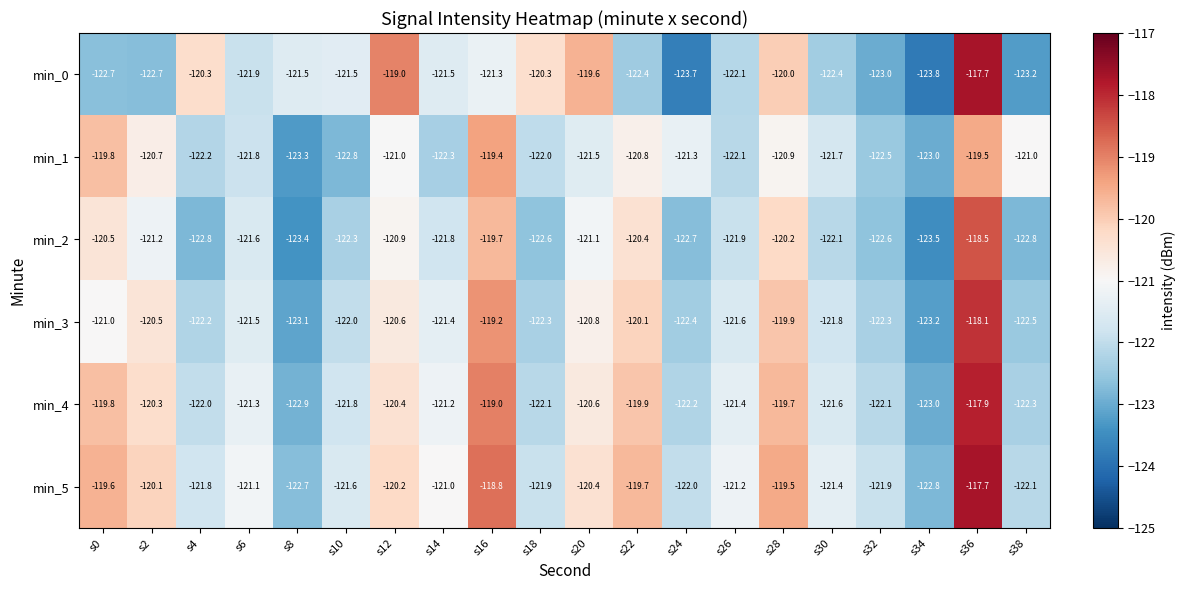

At which category is the sum across all series the highest?

s36